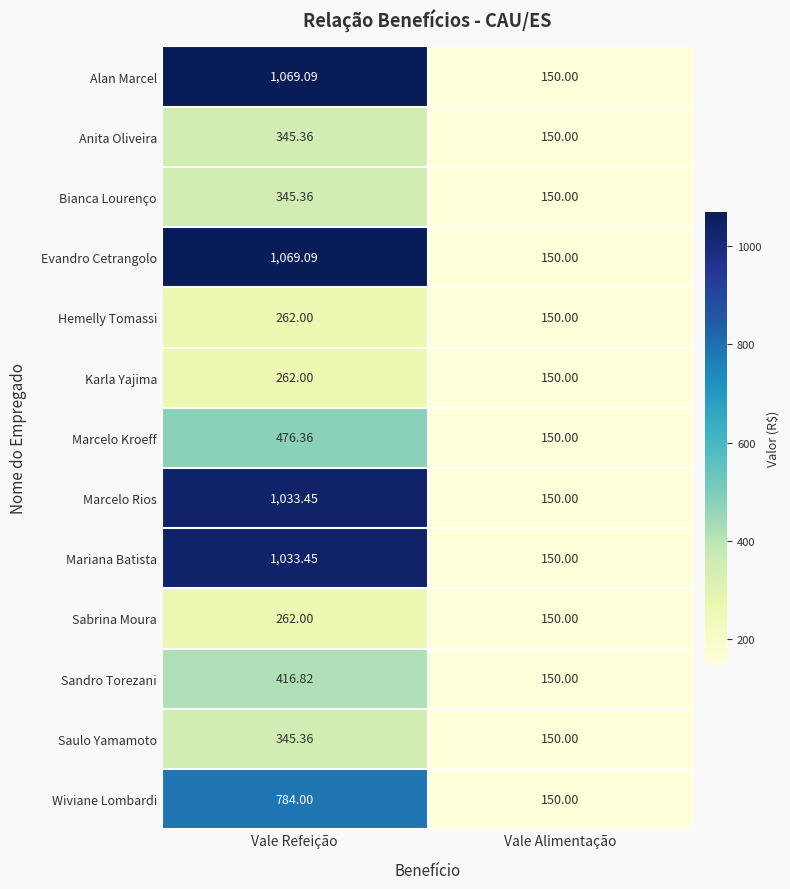

At which category does the chart reach its peak across all series?

Vale Refeição